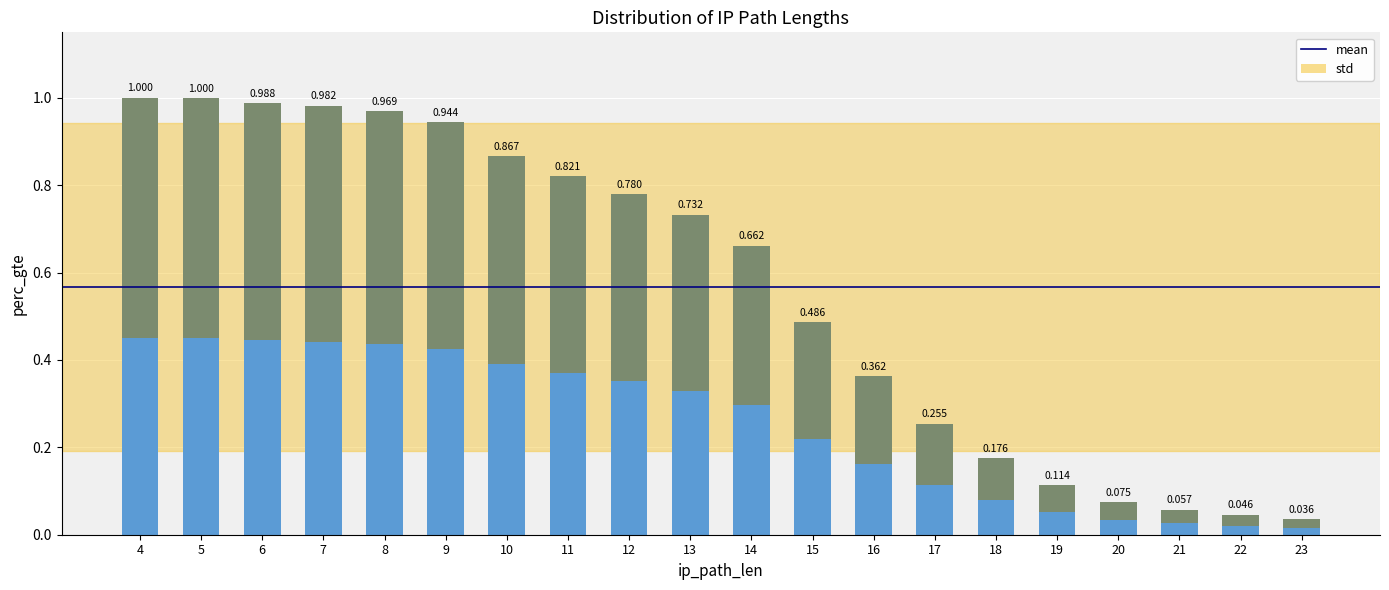

Which category has the lowest value across all series?

23